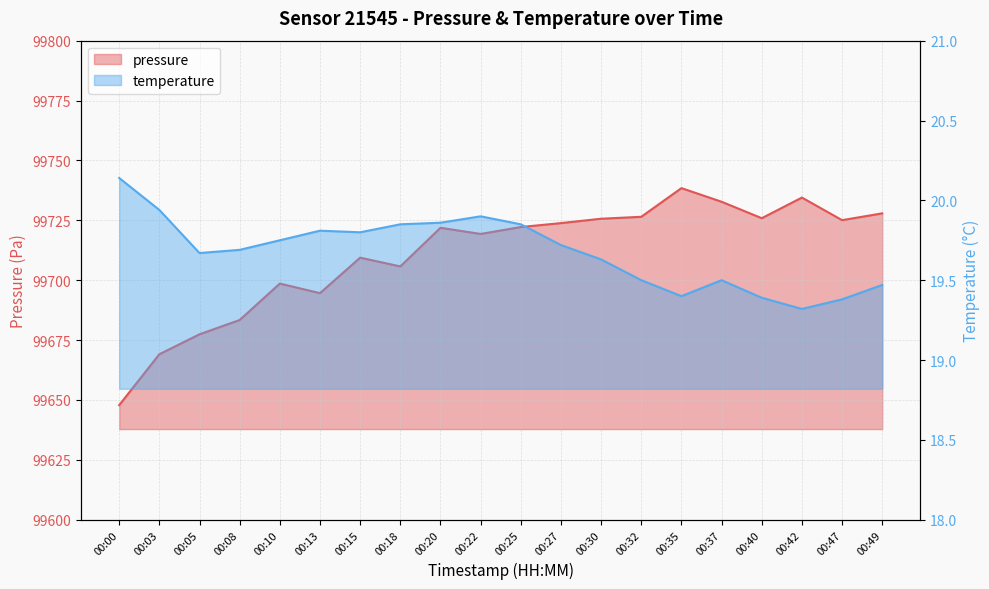

Rank the series at 00:13 from highest to lowest value.

pressure, temperature